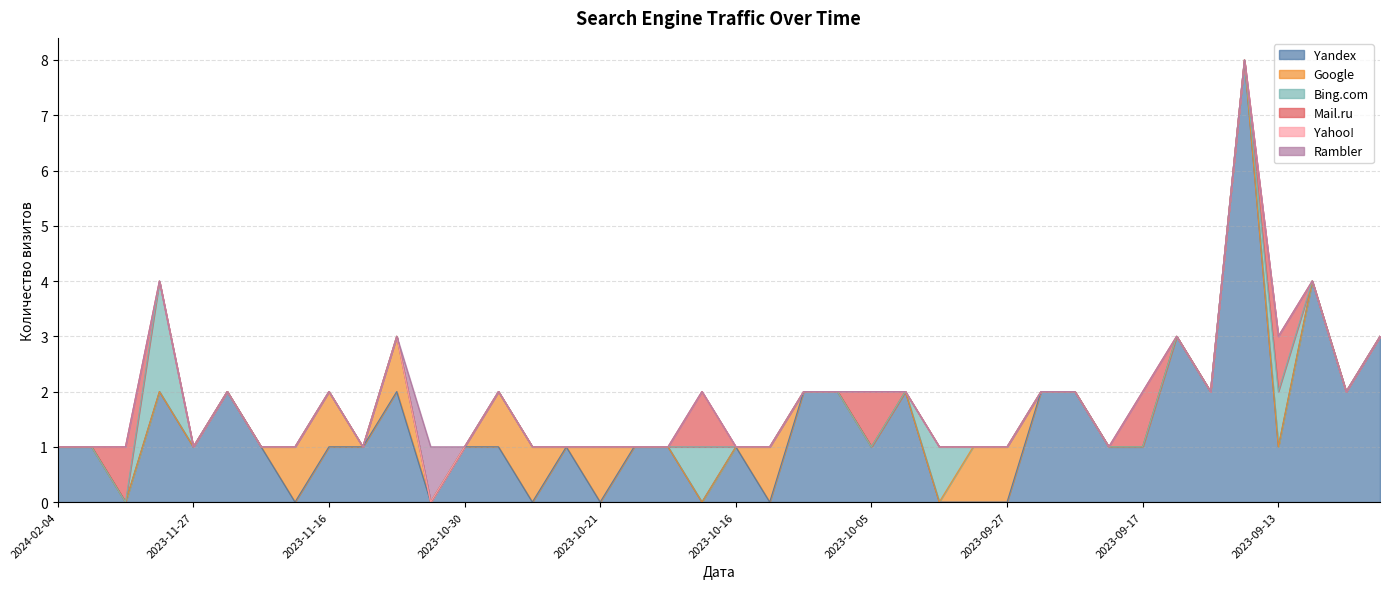

Is the value of Yahoo! at 2023-10-19 greater than the value of Rambler at 2023-11-27?

No